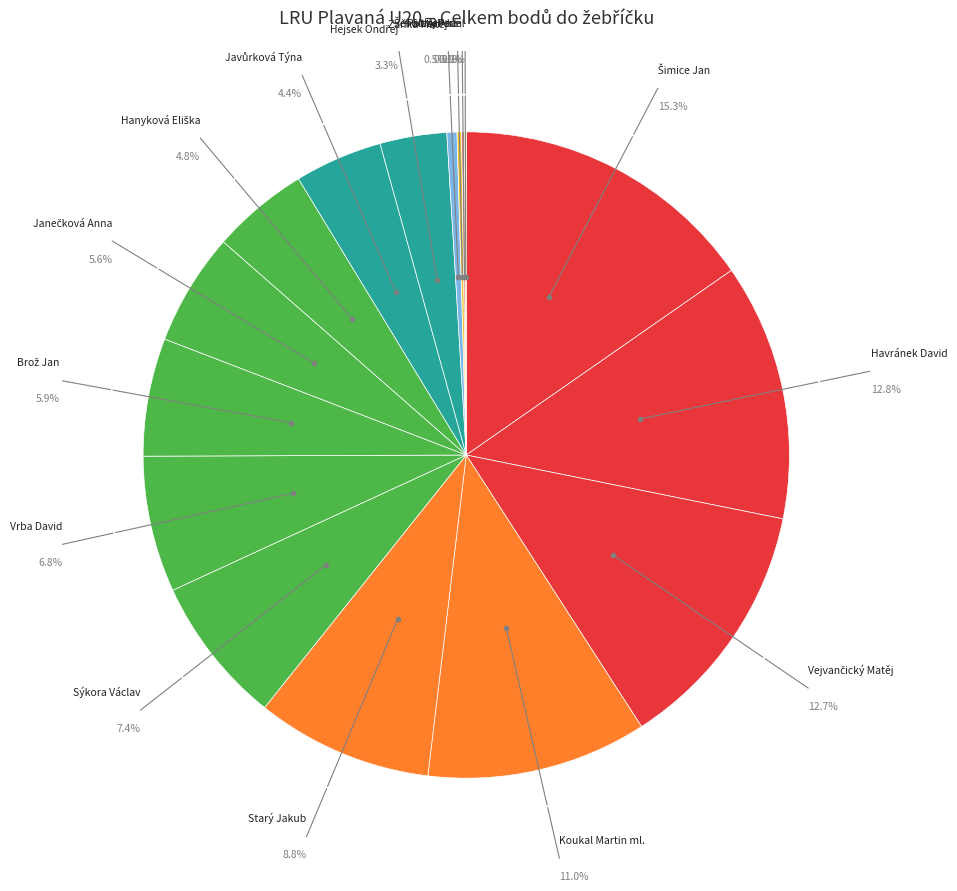

Rank the categories by value from highest to lowest.

Šimice Jan, Havránek David, Vejvančický Matěj, Koukal Martin ml., Starý Jakub, Sýkora Václav, Vrba David, Brož Jan, Janečková Anna, Hanyková Eliška, Javůrková Týna, Hejsek Ondřej, Zaňka Matěj, Šenolt Albert, Glaser Jan, Potfaj Pavel